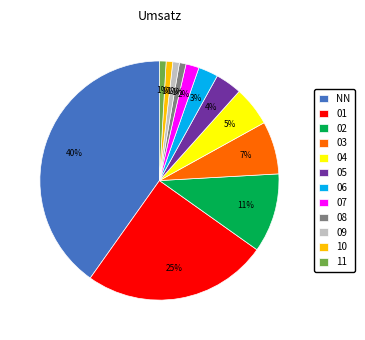

Do 09 and 11 together represent more than half of the pie?

No